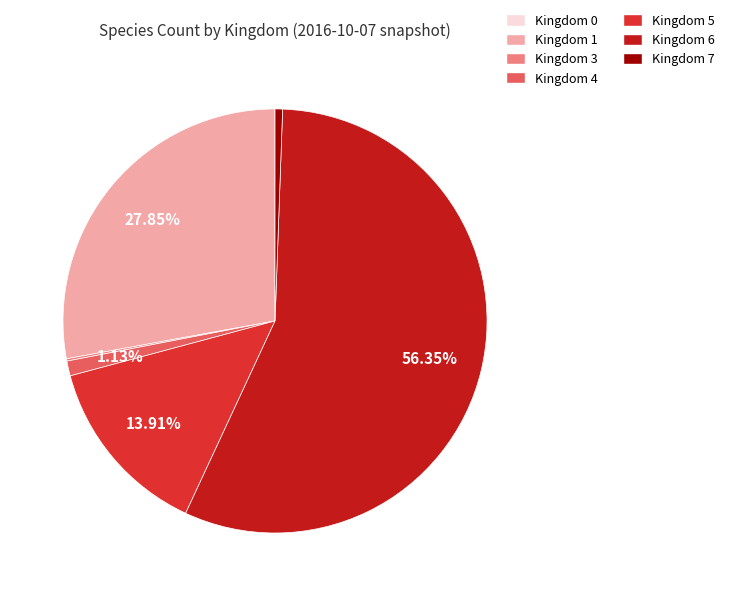

True or false: Kingdom 5 accounts for 20% of the total.

False